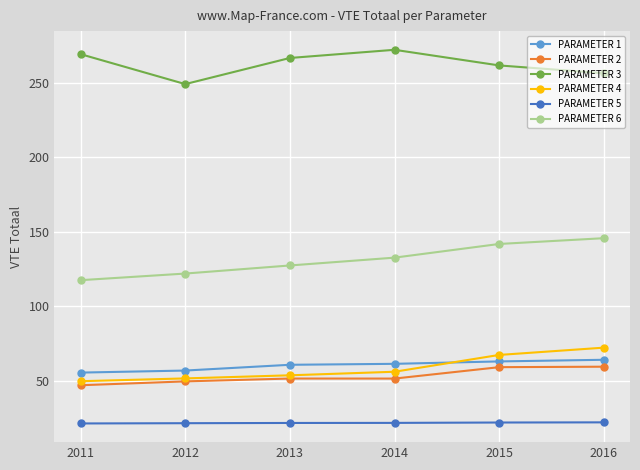

The value of PARAMETER 3 at 2011 is 431.6. True or false?

False